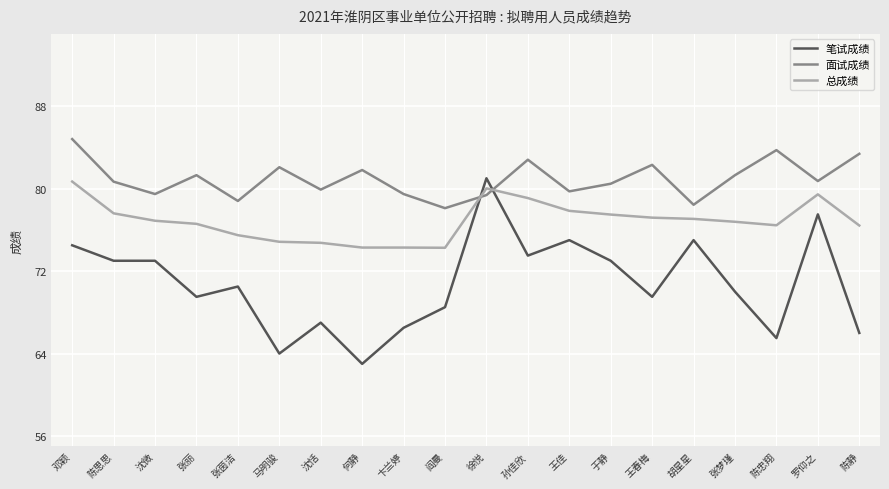

What is the approximate value of 笔试成绩 at 胡星星?

75.0